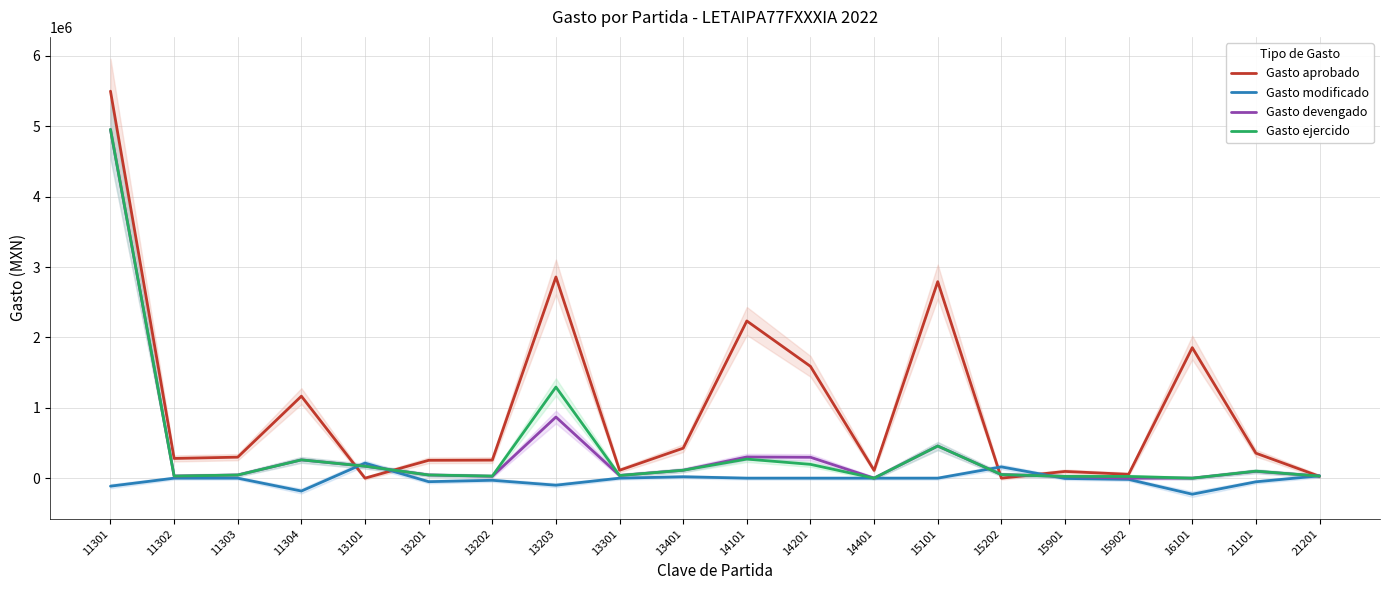

How many interior local valleys does the Gasto devengado series have?

4